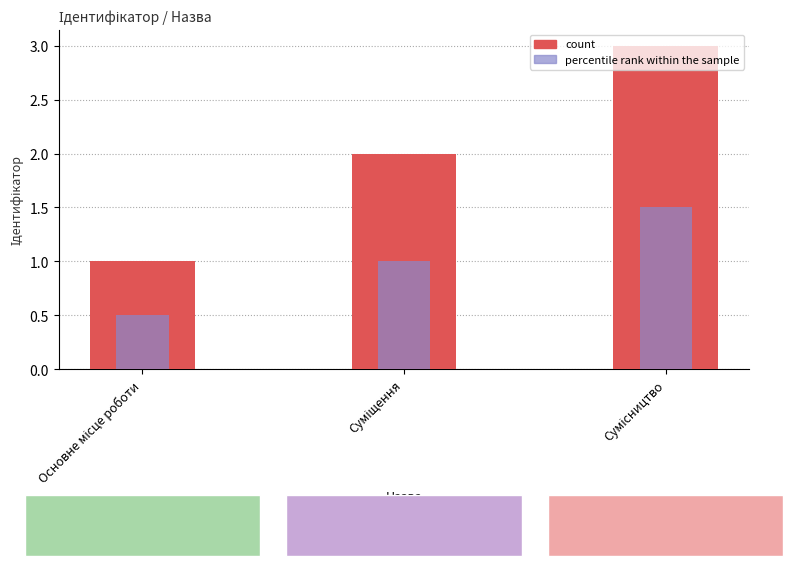

What is the total value across all series at Основне місце роботи?

1.5